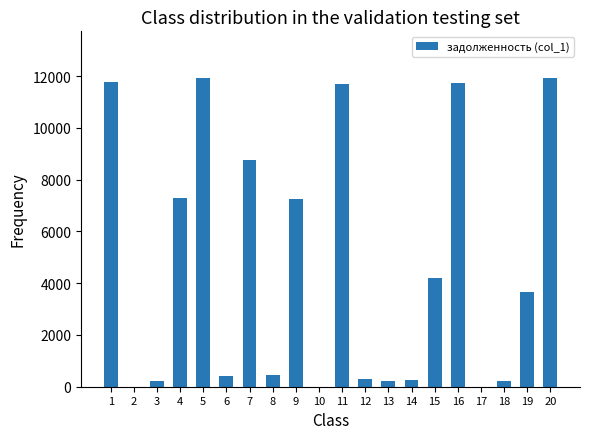

What is the greatest value displayed?

11943.3